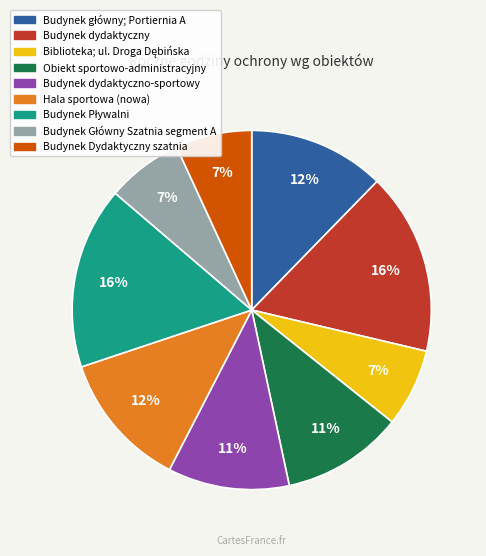

To the nearest percent, what is the average slice percentage?

11%